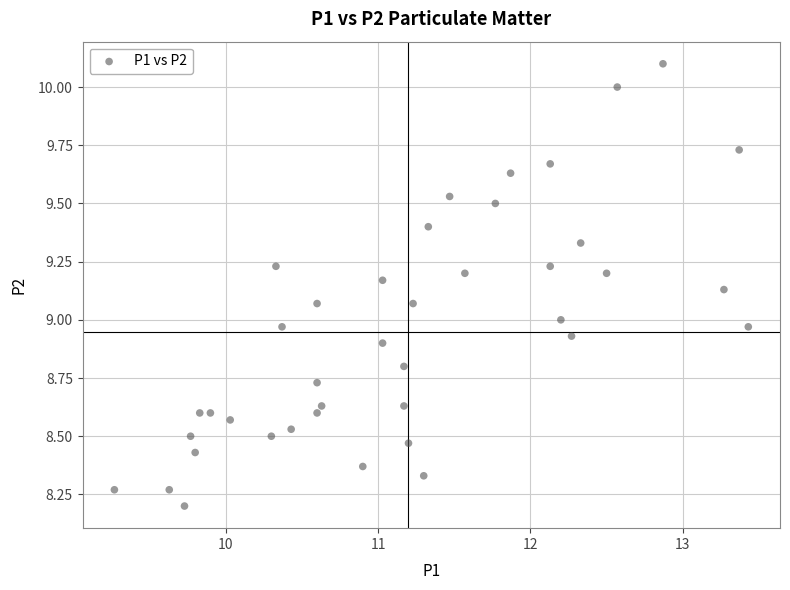

What is the range of X values (max minus min)?

4.2